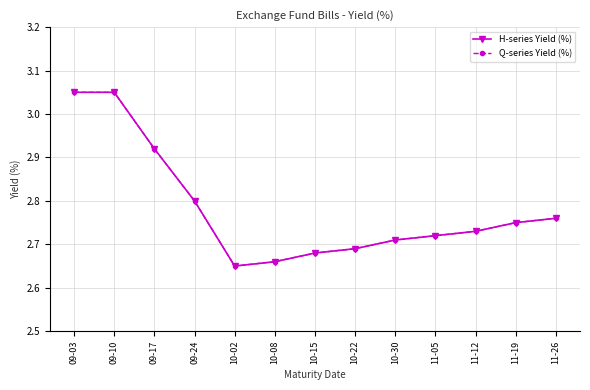

At how many categories does at least one series exceed 2?

13